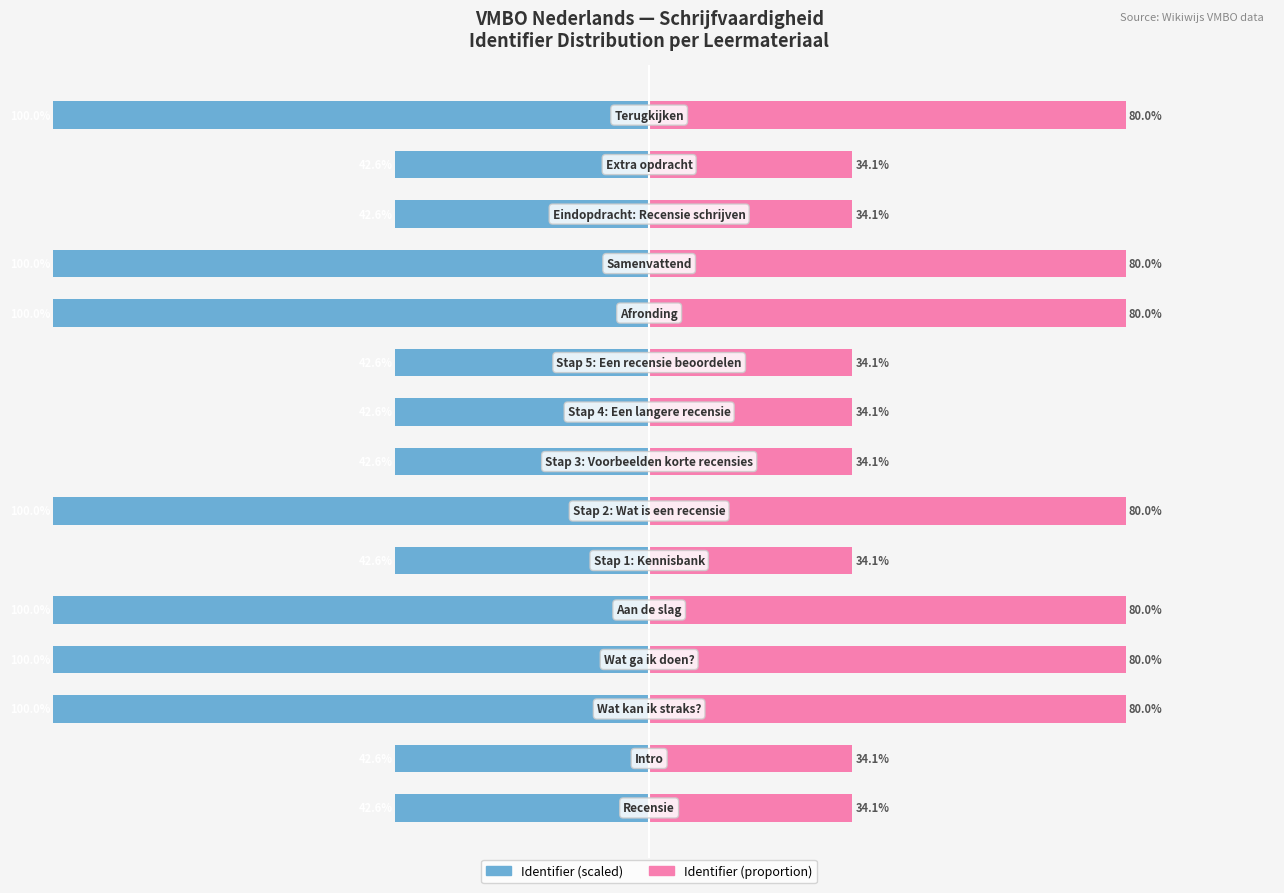

What is the average value of the Identifier (scaled) series?

-69.4